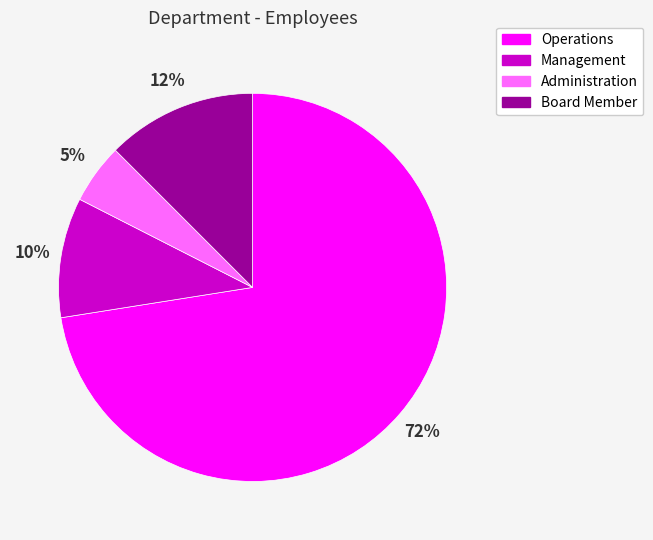

Which has a higher value, Operations or Administration?

Operations